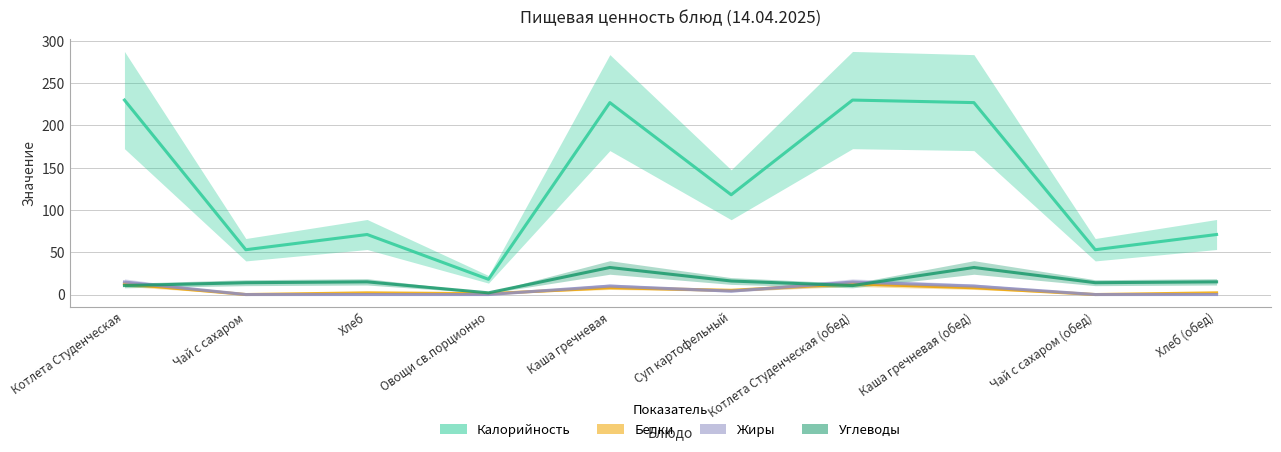

Reading left to right, transcribe all the data shown in this chart.

Калорийность: Котлета Студенческая=230.0	Чай с сахаром=53.0	Хлеб=71.0	Овощи св.порционно=18.0	Каша гречневая=227.0	Суп картофельный=118.0	Котлета Студенческая (обед)=230.0	Каша гречневая (обед)=227.0	Чай с сахаром (обед)=53.0	Хлеб (обед)=71.0
Белки: Котлета Студенческая=12.7	Чай с сахаром=0.0	Хлеб=2.0	Овощи св.порционно=1.0	Каша гречневая=8.0	Суп картофельный=5.0	Котлета Студенческая (обед)=12.7	Каша гречневая (обед)=8.0	Чай с сахаром (обед)=0.0	Хлеб (обед)=2.0
Жиры: Котлета Студенческая=14.8	Чай с сахаром=0.0	Хлеб=0.0	Овощи св.порционно=0.0	Каша гречневая=10.0	Суп картофельный=4.0	Котлета Студенческая (обед)=14.8	Каша гречневая (обед)=10.0	Чай с сахаром (обед)=0.0	Хлеб (обед)=0.0
Углеводы: Котлета Студенческая=10.6	Чай с сахаром=14.0	Хлеб=15.0	Овощи св.порционно=2.0	Каша гречневая=32.0	Суп картофельный=16.0	Котлета Студенческая (обед)=10.6	Каша гречневая (обед)=32.0	Чай с сахаром (обед)=14.0	Хлеб (обед)=15.0